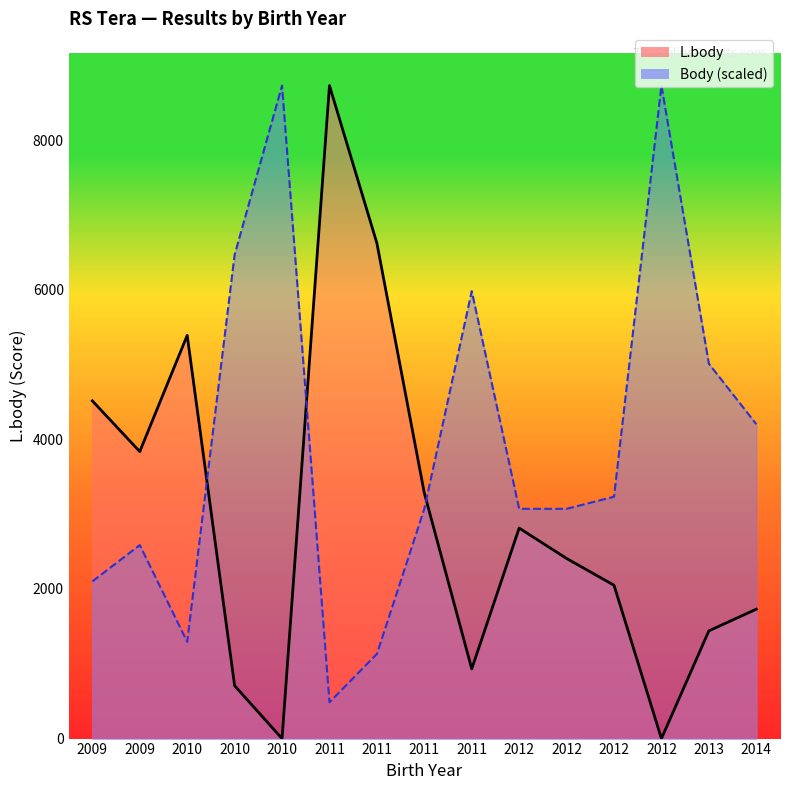

What are all the series names shown in the legend?

L.body, Body